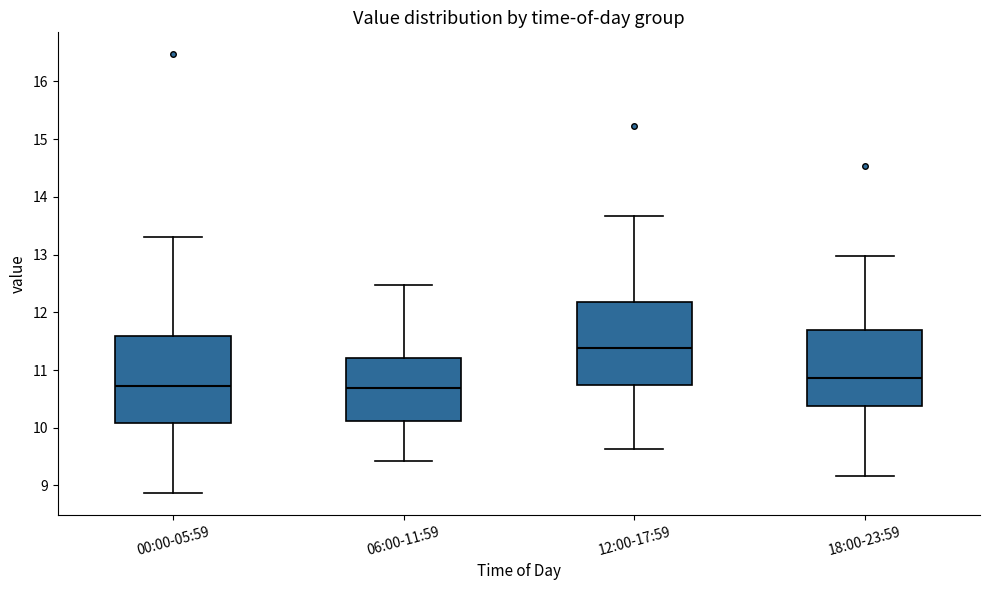

Reading left to right, read every box against the y-axis: the position of its median line, the range the box covers, and the ends of its whiskers. The values are not printed on the chart, so give them approximately, as read against the axis.

00:00-05:59: median 10.7, box 10.1 to 11.6, whiskers 8.9 to 13.3
06:00-11:59: median 10.7, box 10.1 to 11.2, whiskers 9.4 to 12.5
12:00-17:59: median 11.4, box 10.7 to 12.2, whiskers 9.6 to 13.7
18:00-23:59: median 10.9, box 10.4 to 11.7, whiskers 9.2 to 13.0